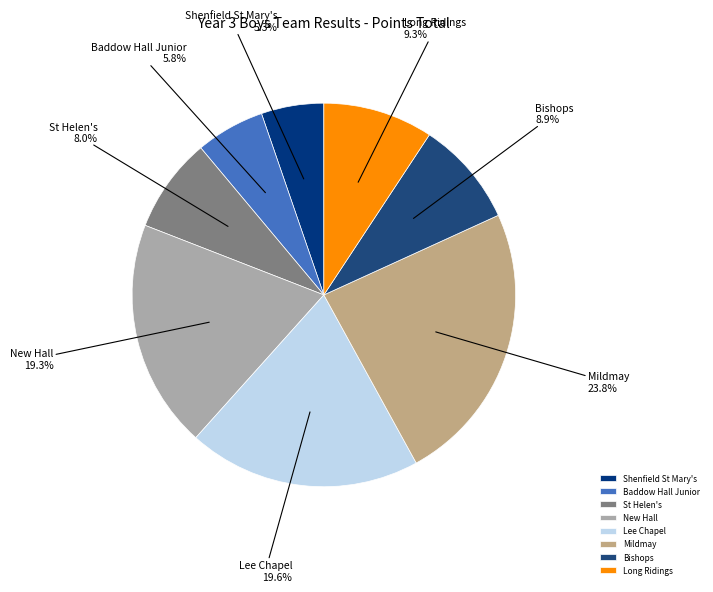

The New Hall slice represents 27% of the pie. True or false?

False